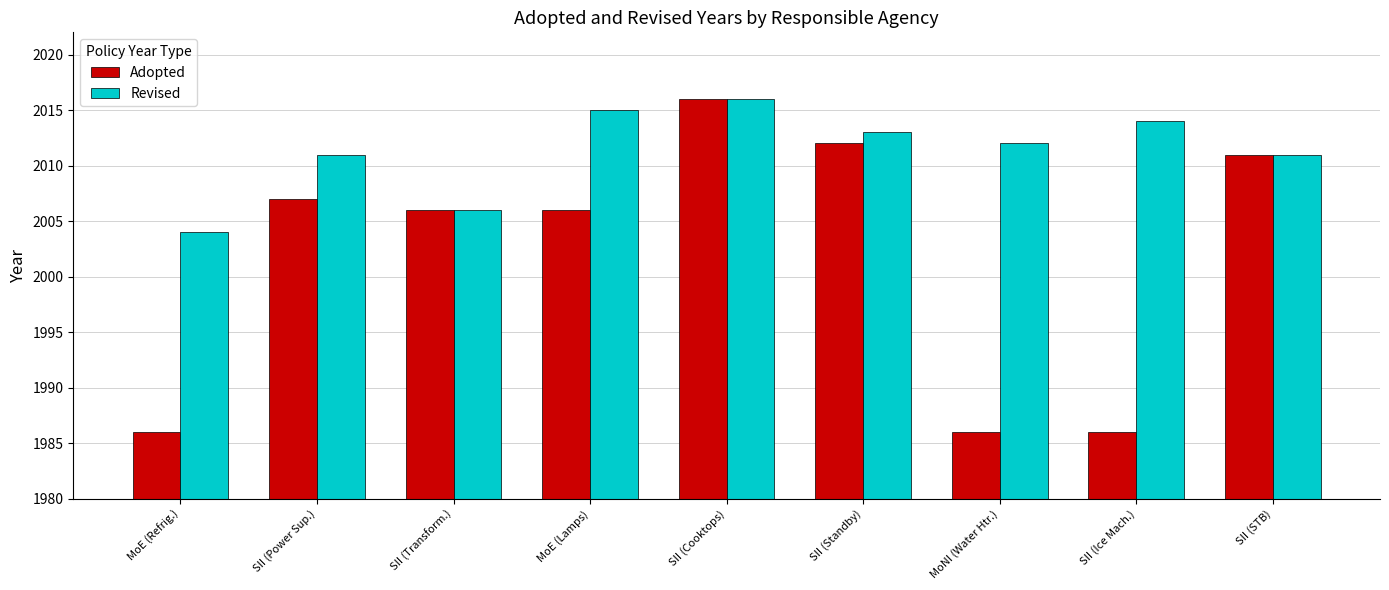

The value of Adopted at SII (Cooktops) is 2016. True or false?

True